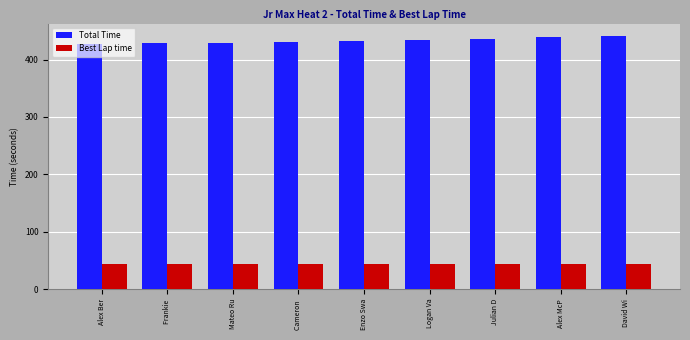

What is the lowest value of the Best Lap time series?

42.8